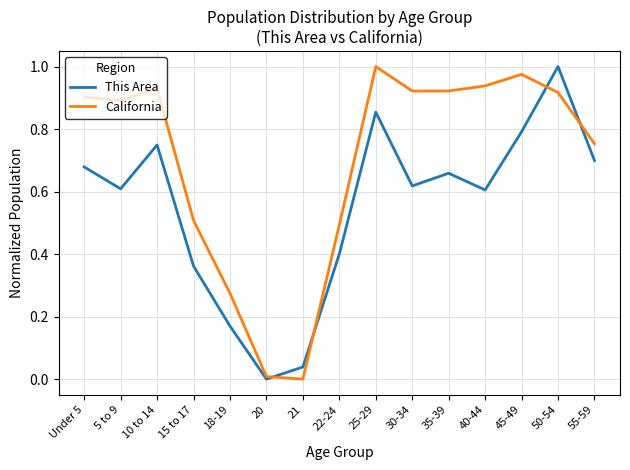

At which label does California reach its peak?

25-29